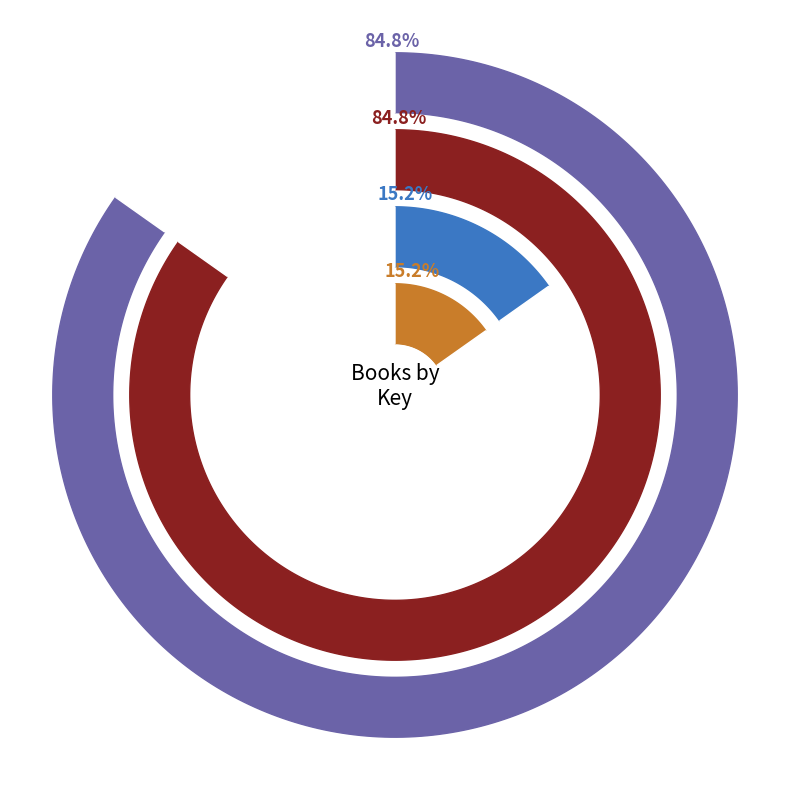

Is 9781442460256 the majority of the pie?

No